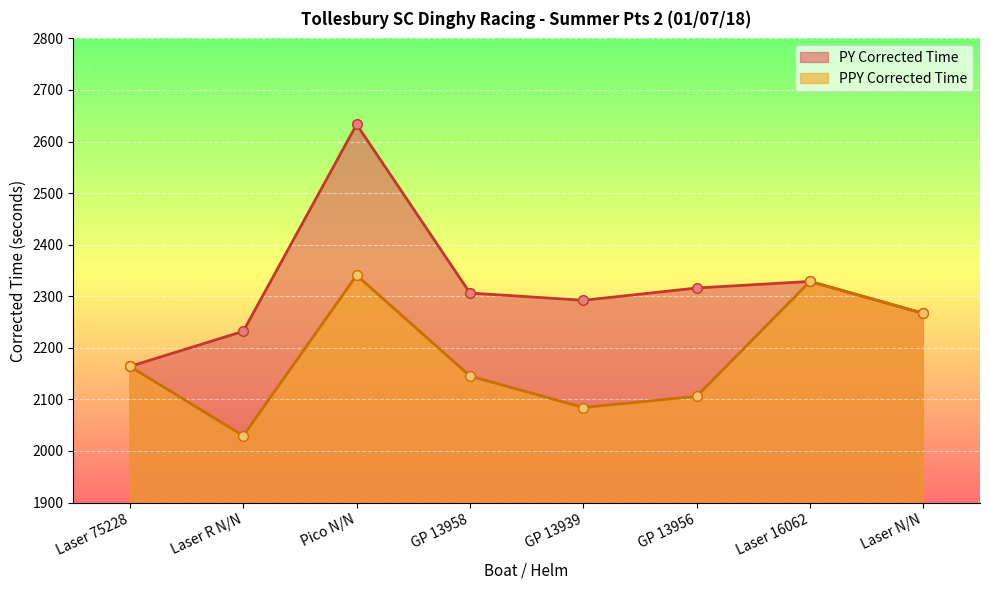

List the series in order of their overall mean, highest first.

PY Corrected Time, PPY Corrected Time